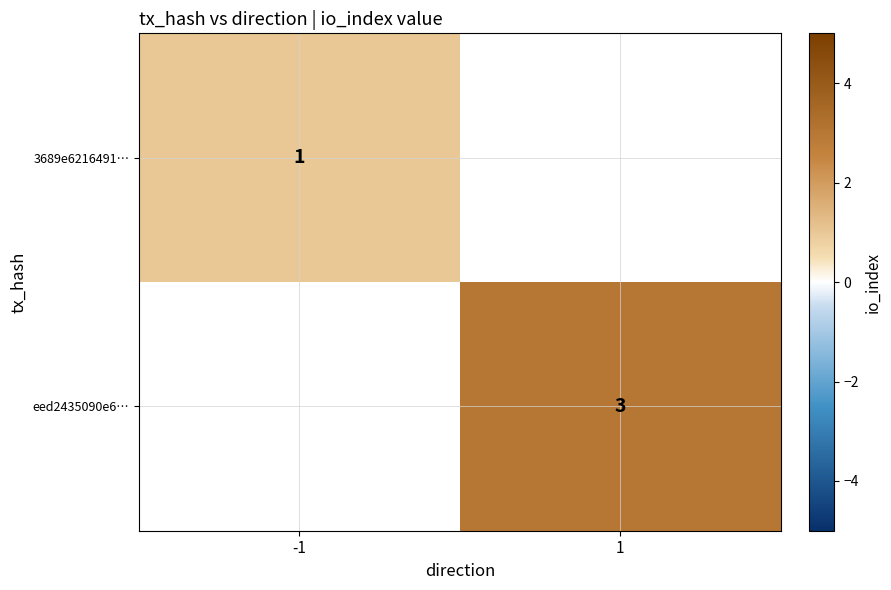

What is the minimum value shown in the chart?

1.0